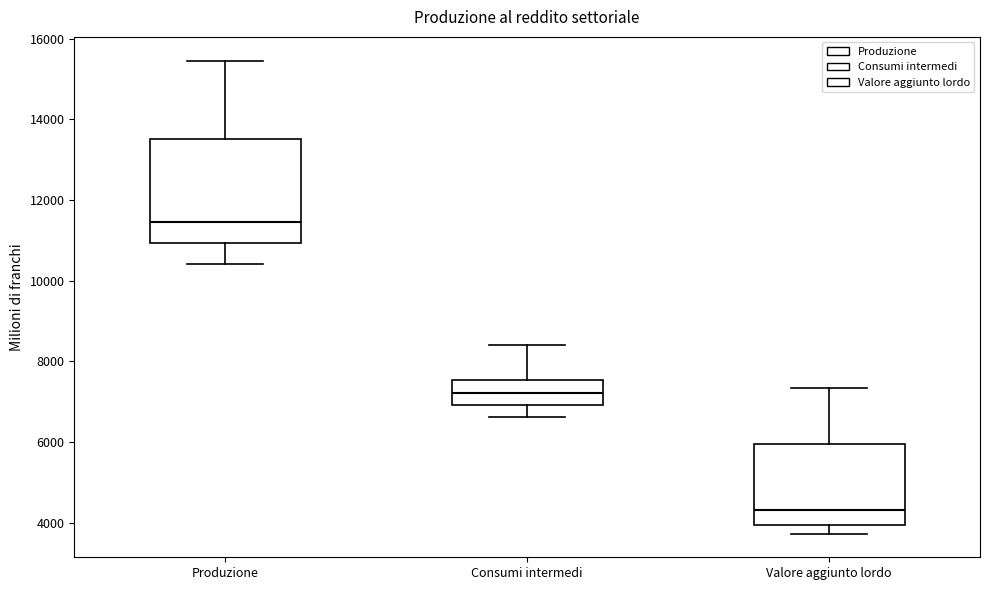

Where does the median line of the box for Valore aggiunto lordo sit on the y-axis? The values are not printed on the chart, so give them approximately, as read against the axis.

4400